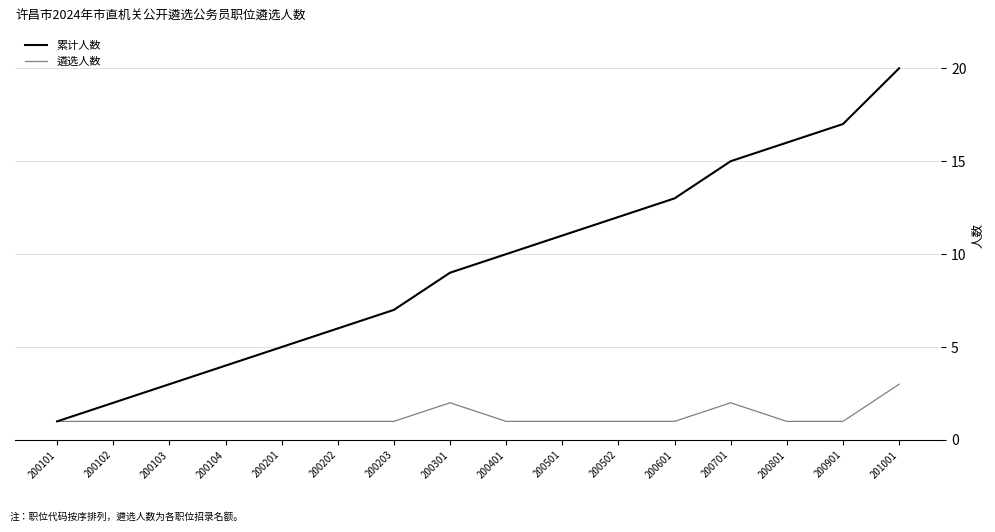

How many 遴选人数 values are between 1 and 2?

15